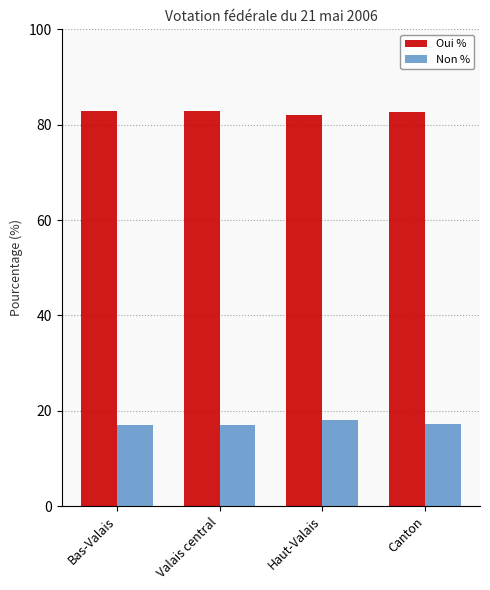

What is the difference between the highest and lowest values at Haut-Valais?

63.9